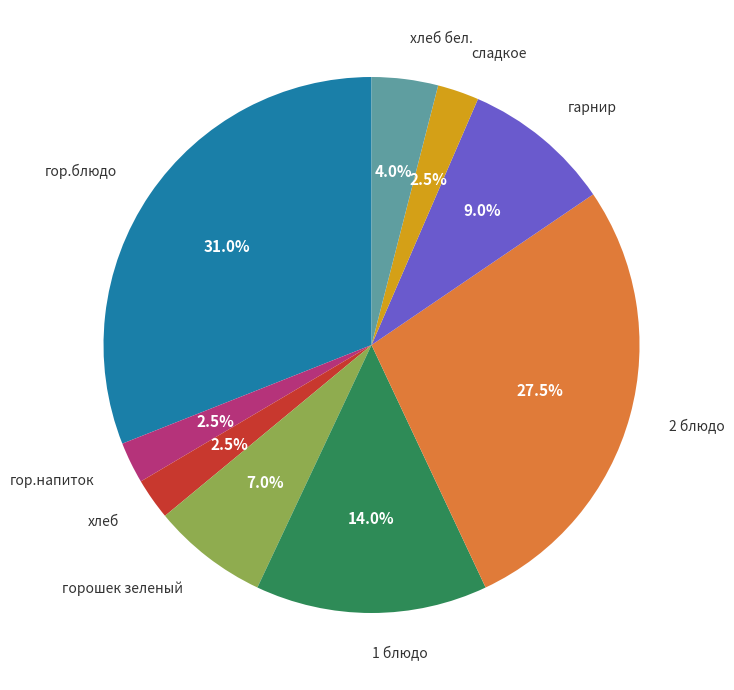

Is there any slice that represents more than half of the pie?

No